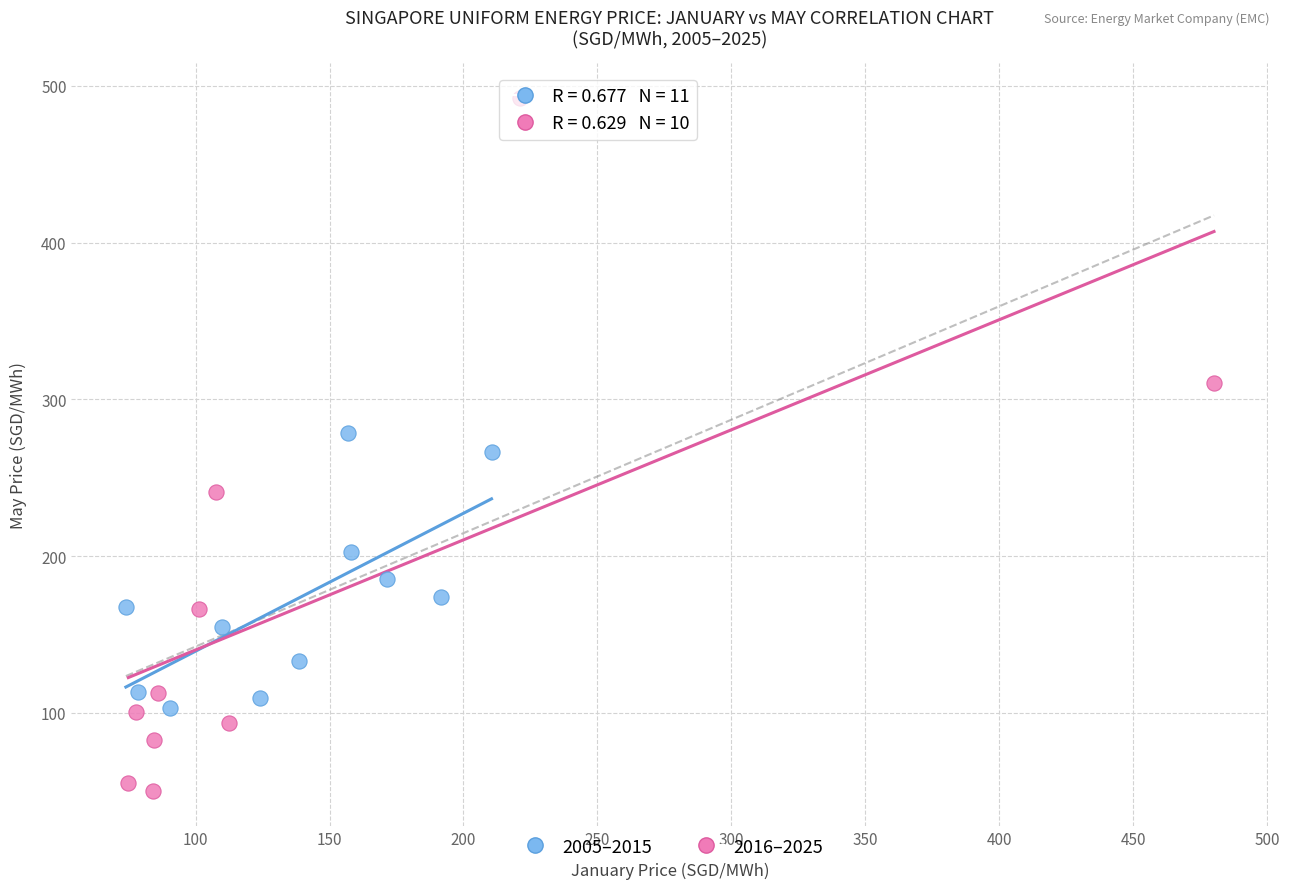

Which series has the largest Y range (max minus min)?

2016–2025